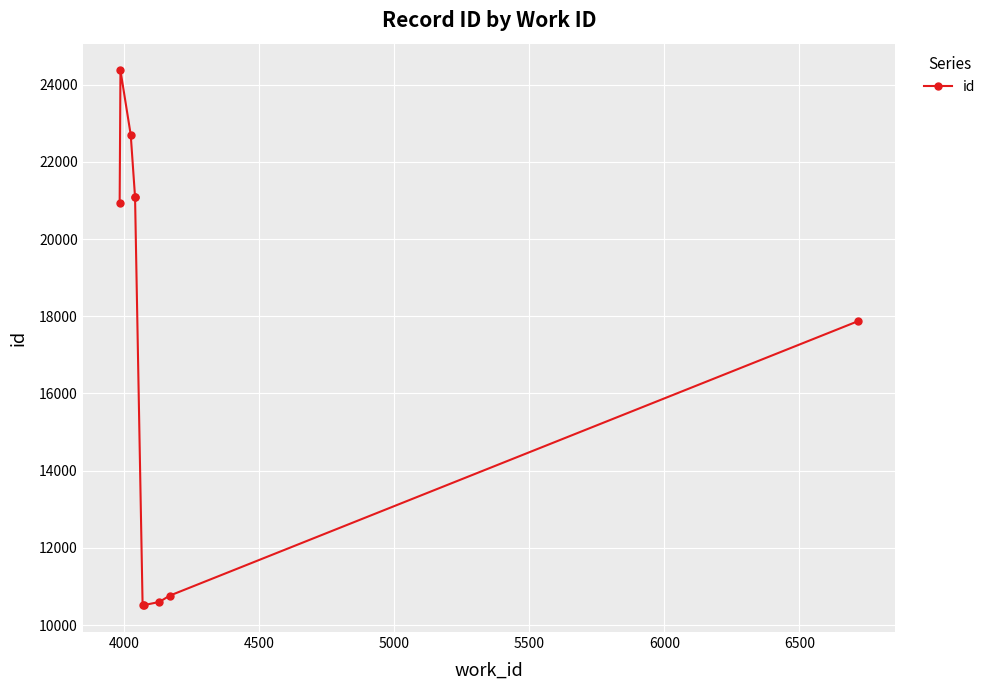

What is the sum of all values?

170445